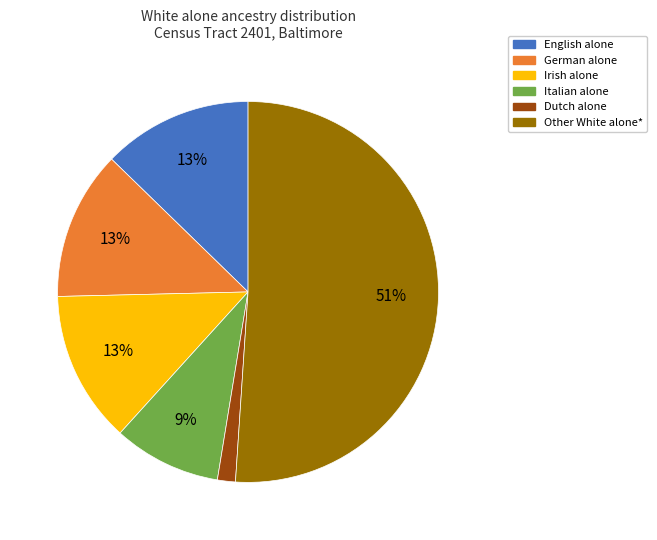

True or false: German alone accounts for 13% of the total.

True